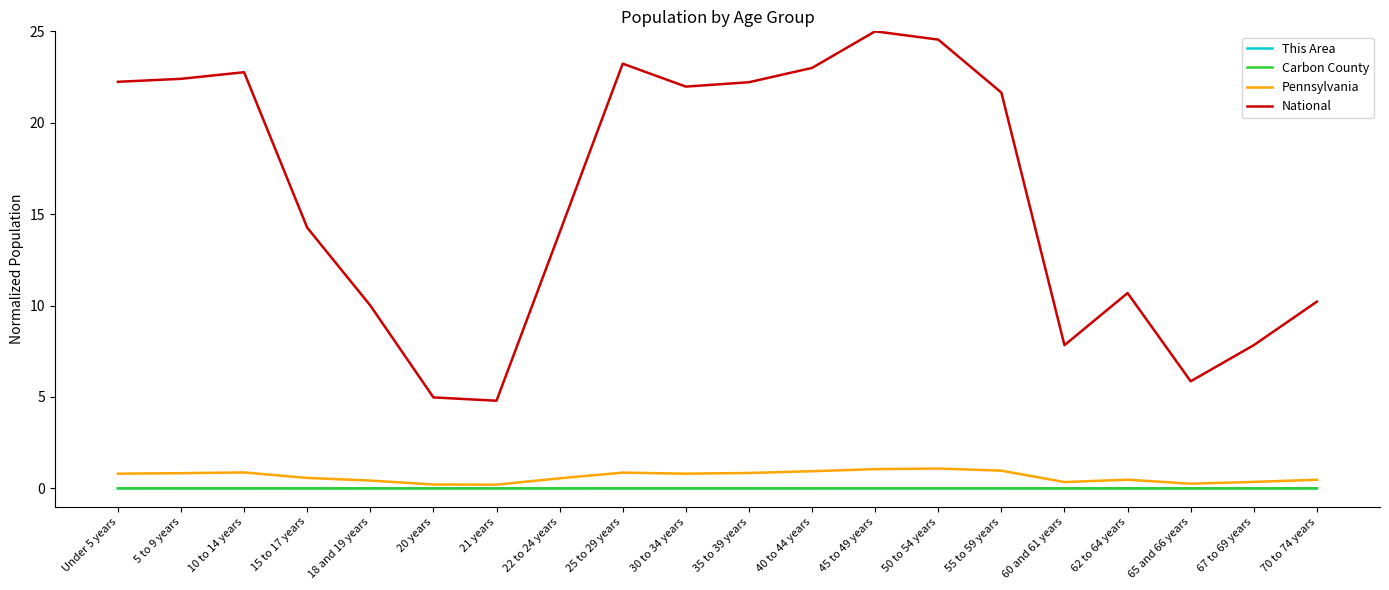

Between 21 years and 60 and 61 years, which series saw the biggest shift?

National